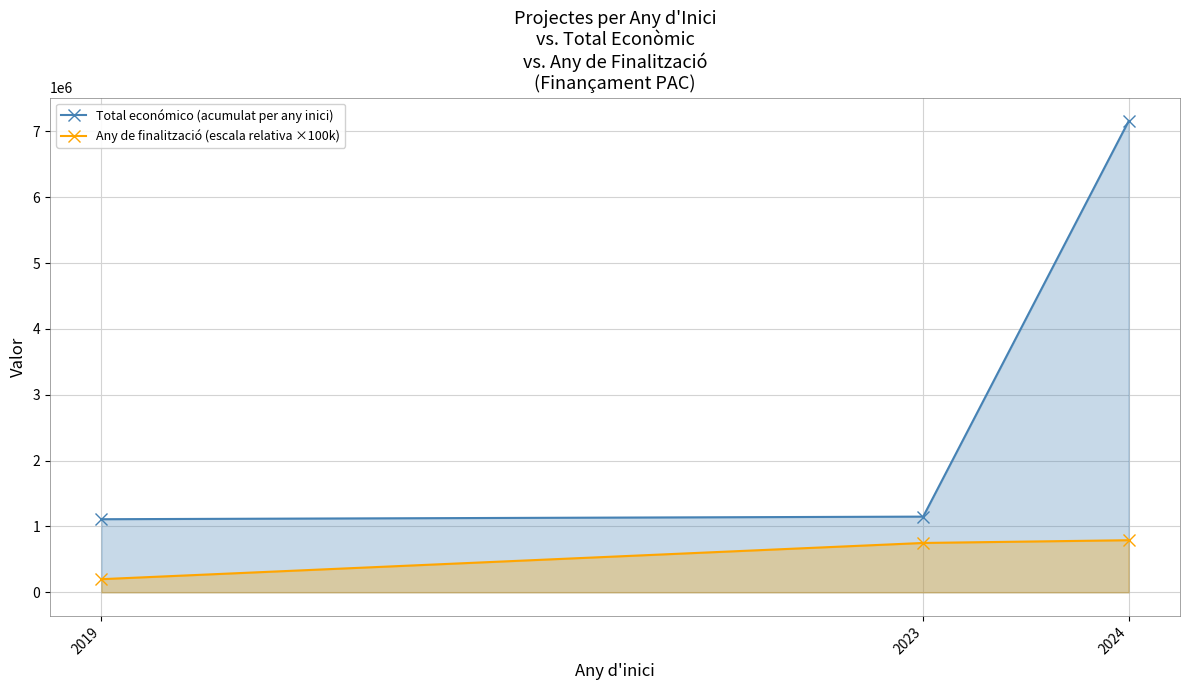

What is the sum of the Total económico (acumulat per any inici) values at 2024 and 2023?

8307195.0